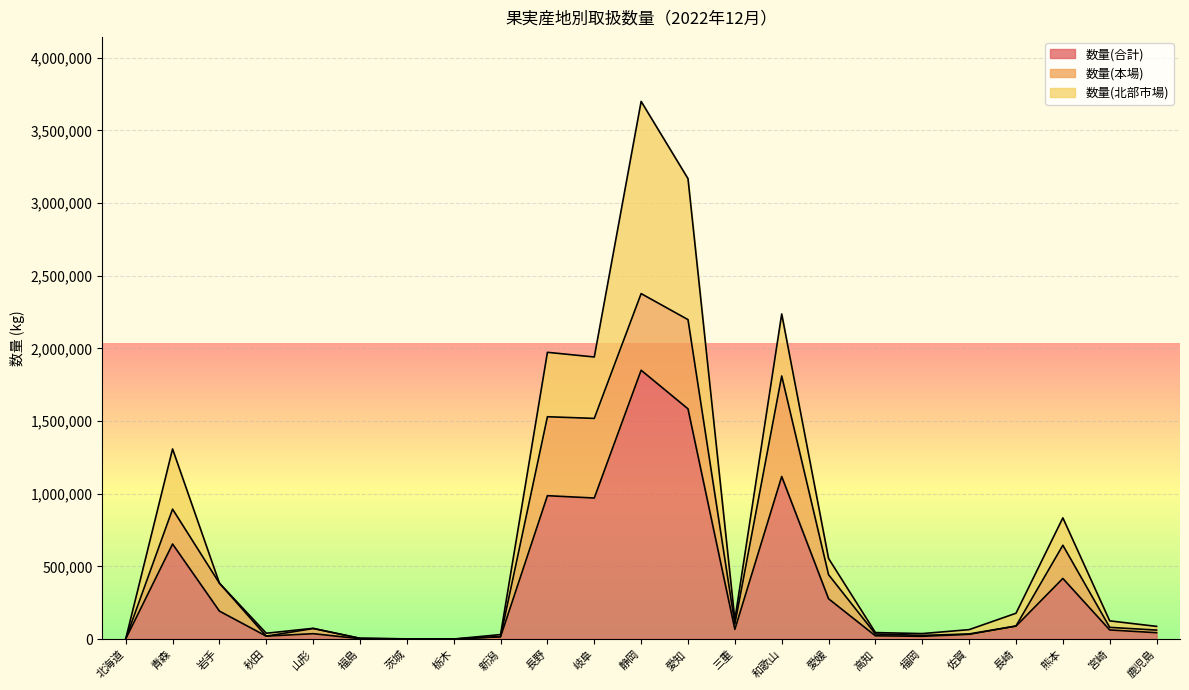

Rank the series at 北海道 from highest to lowest value.

数量(合計), 数量(本場), 数量(北部市場)